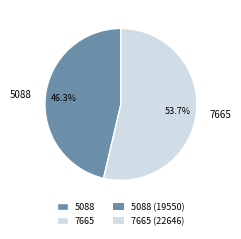

Is there a majority slice in this chart?

Yes